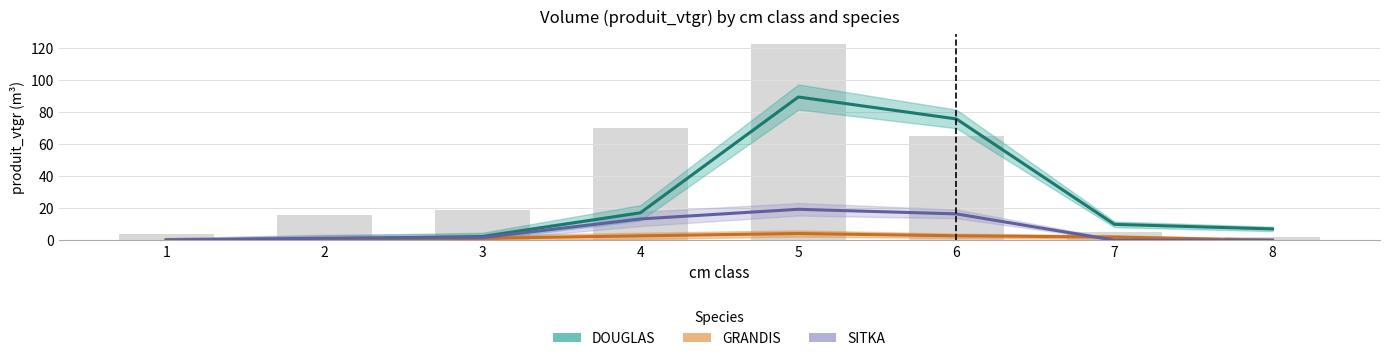

What is the average value of the DOUGLAS series?

25.3